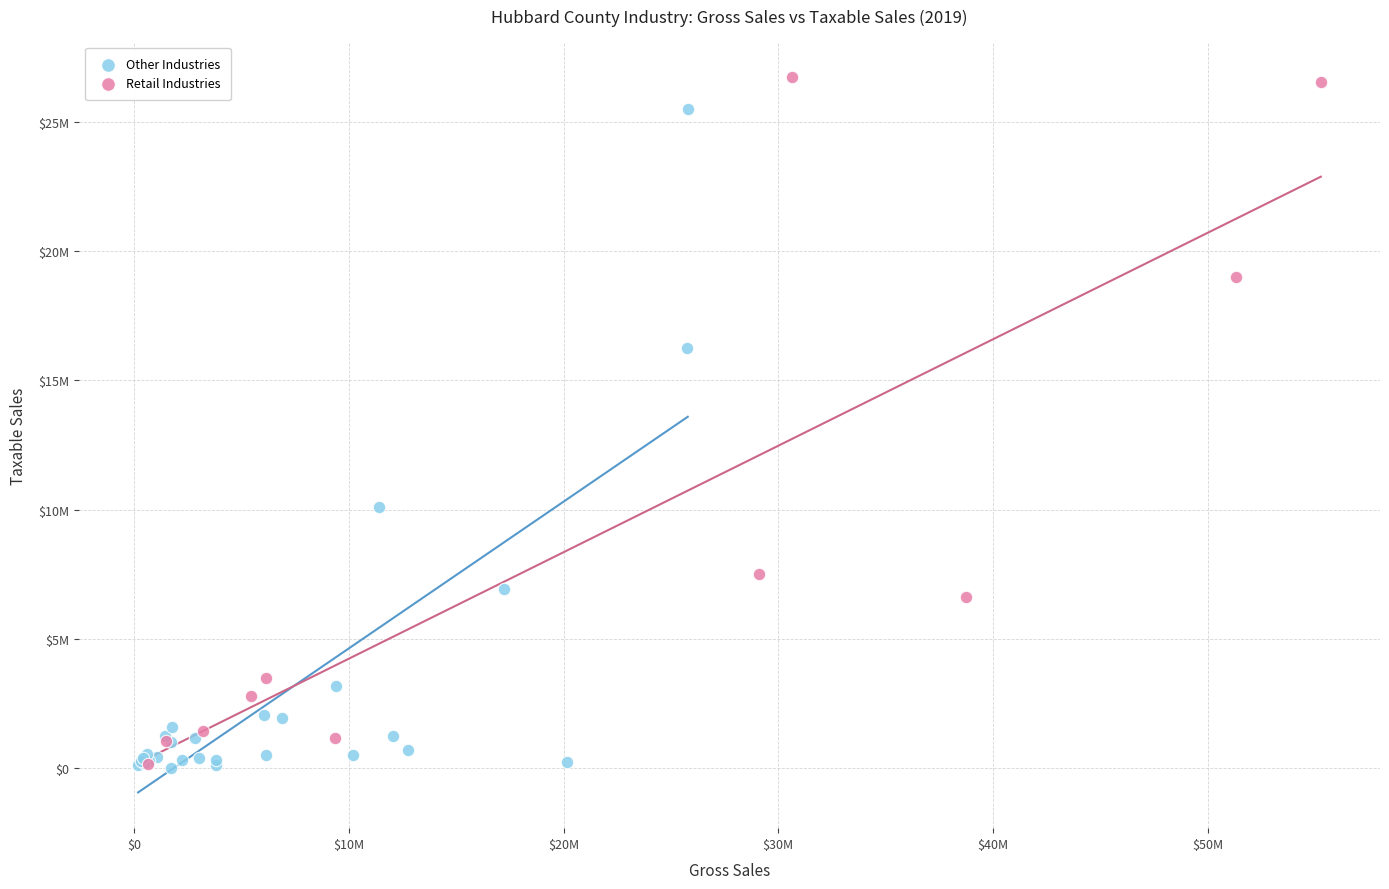

What are all the series names shown in the legend?

Other Industries, Retail Industries